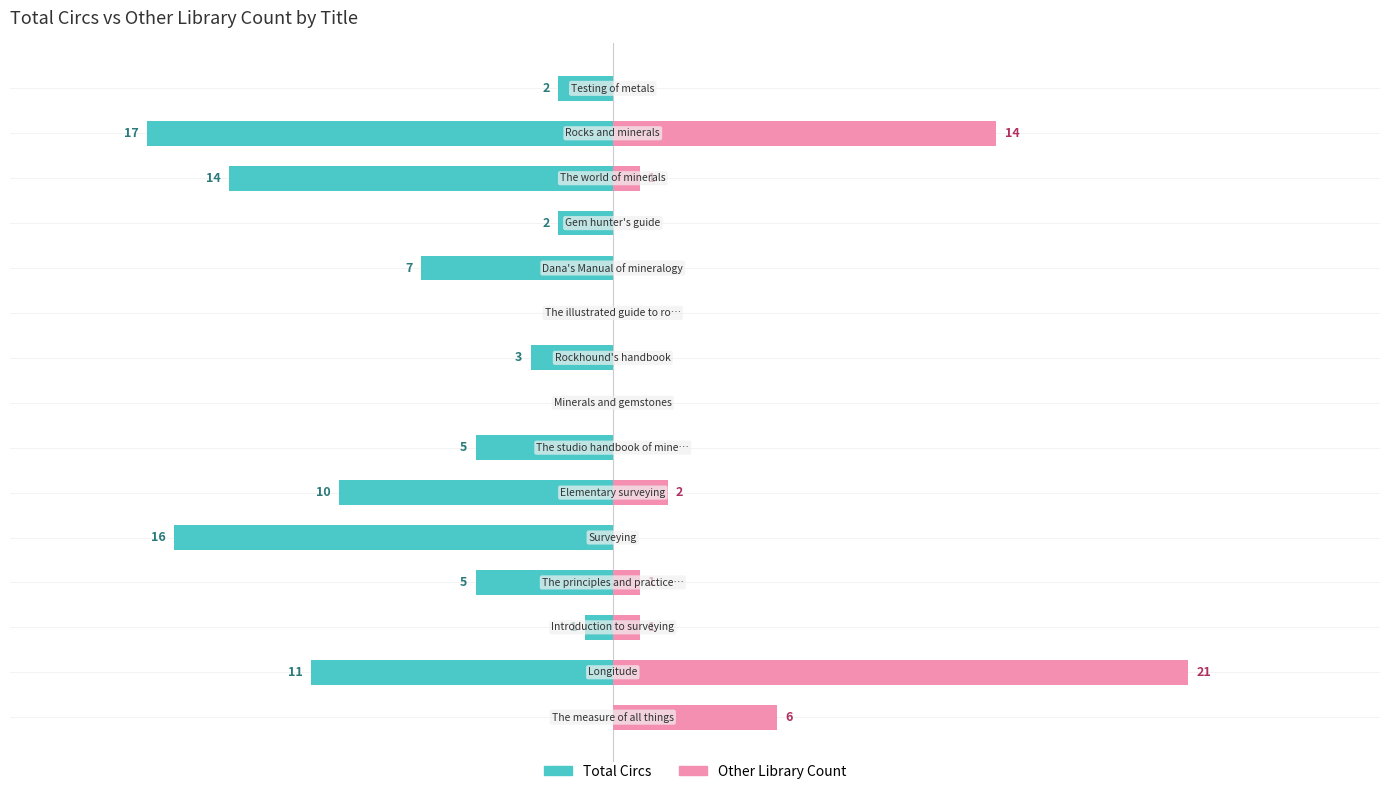

At how many categories does at least one series exceed -1?

15